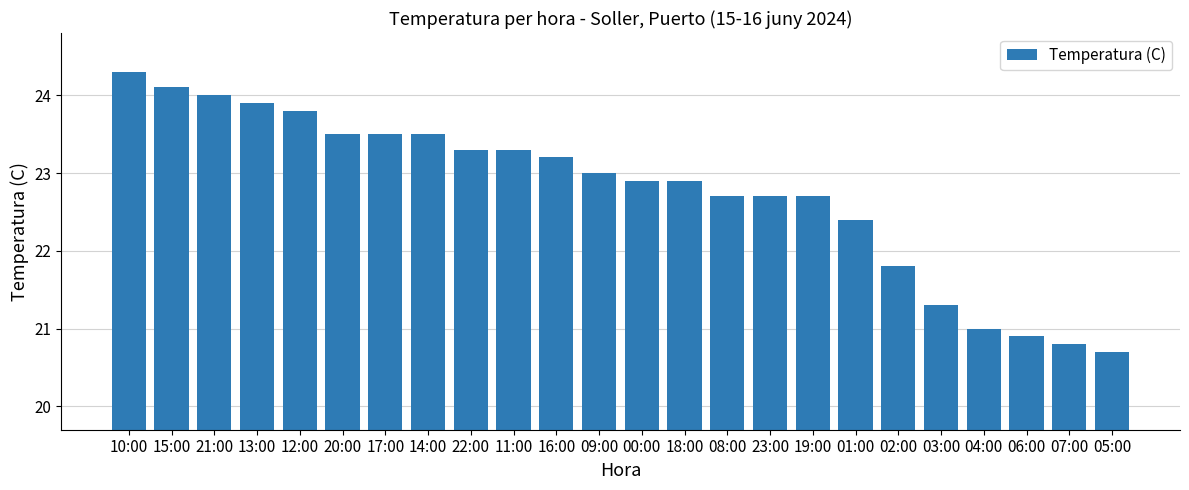

What is the average value?

22.8